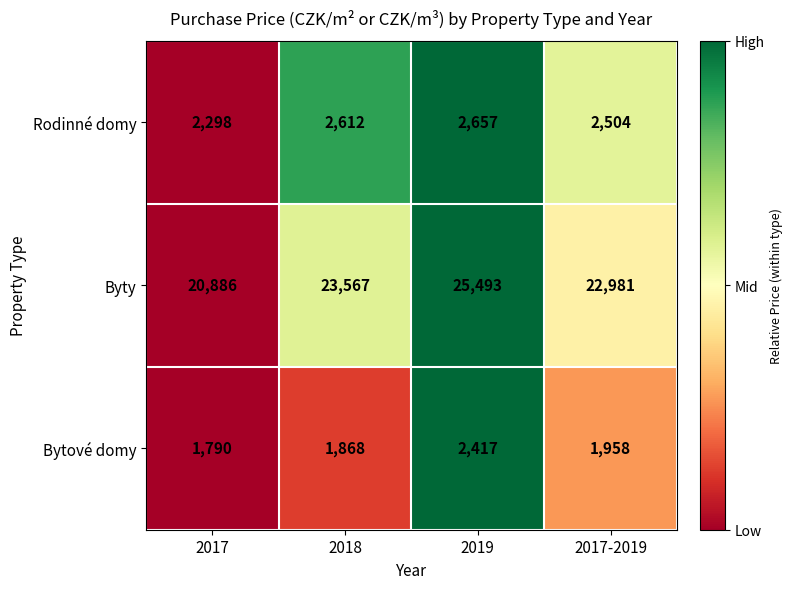

What is the approximate value of Byty at 2018, to the nearest 10?

23570